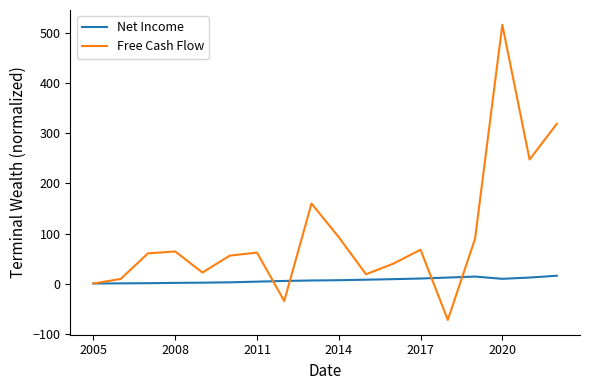

Rank the series by their average value, from lowest to highest.

Net Income, Free Cash Flow